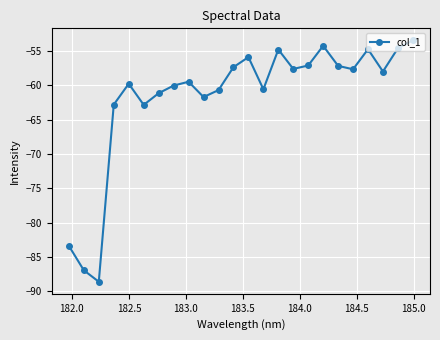

Does the chart have visible grid lines?

Yes